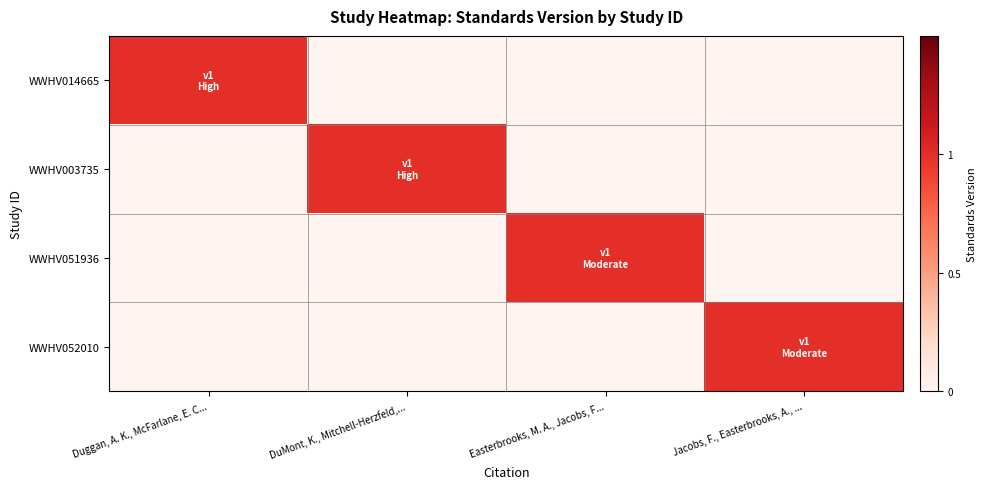

How many series are shown in this chart?

4